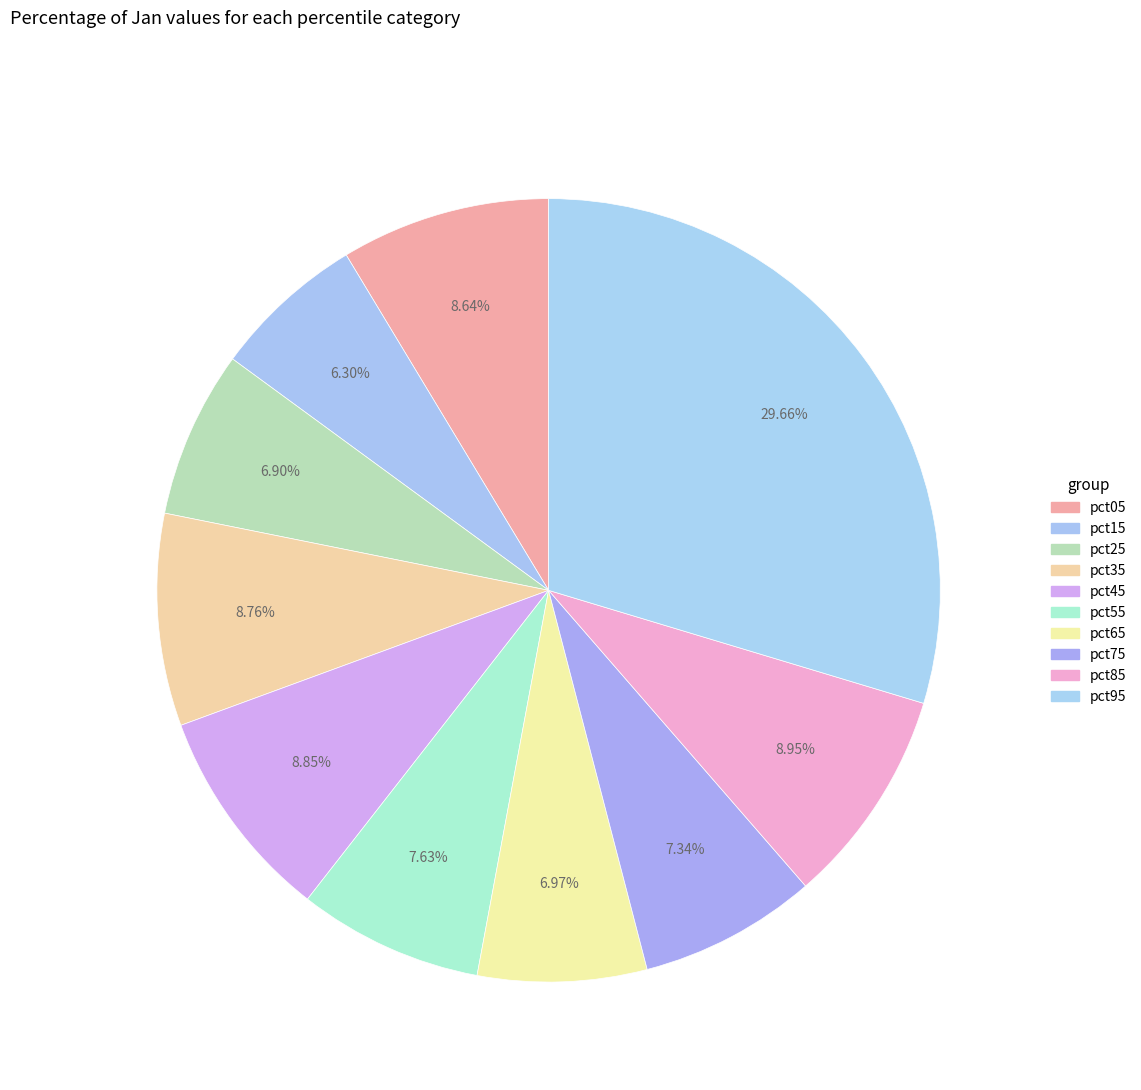

How many segments does this pie chart have?

10